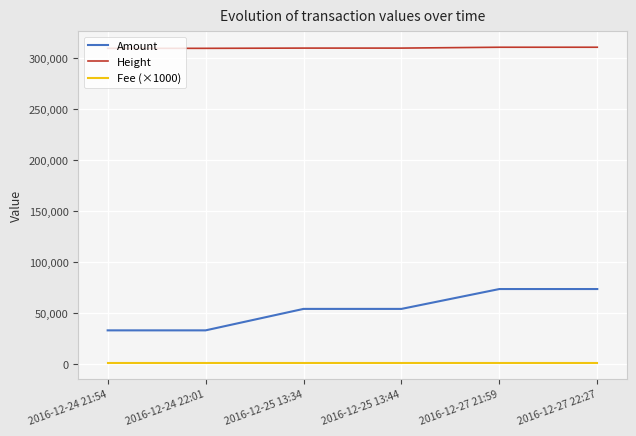

At how many categories does at least one series exceed 244151?

6